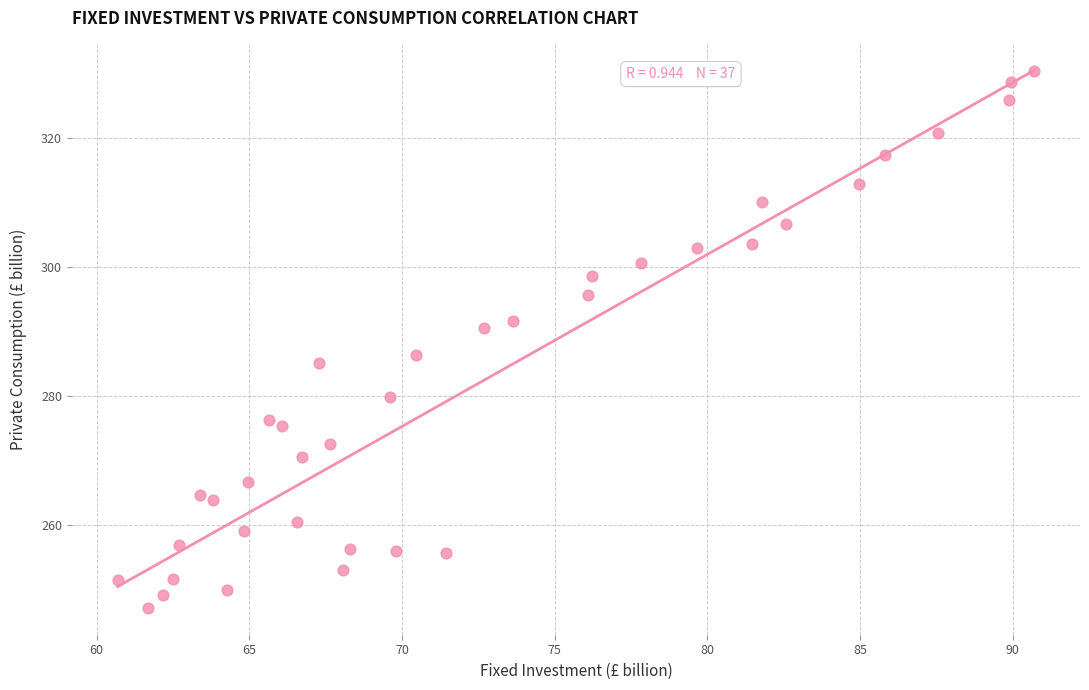

What Y value in the scatter plot is closest to 288?

286.4